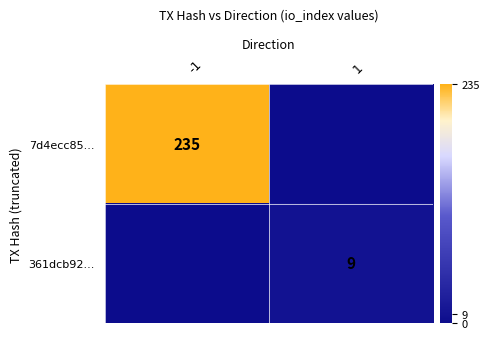

The value of 7d4ecc85... at -1 is 235. True or false?

True